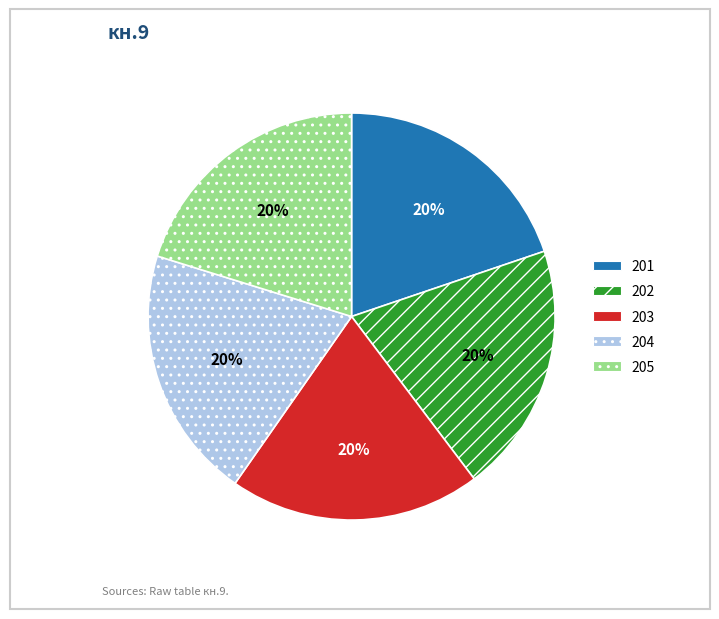

Is it true that 202 is 20% of the pie?

True